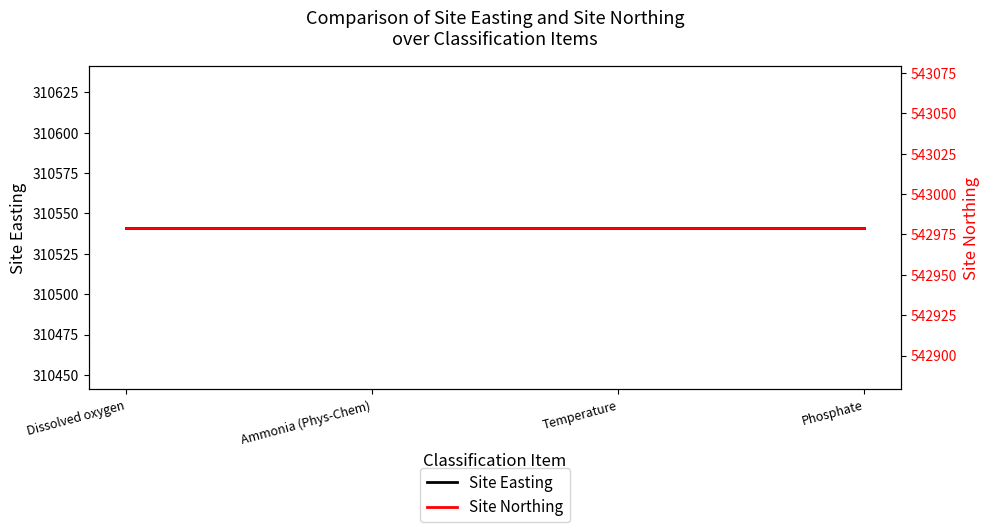

Which series has the largest range (max minus min)?

Site Easting